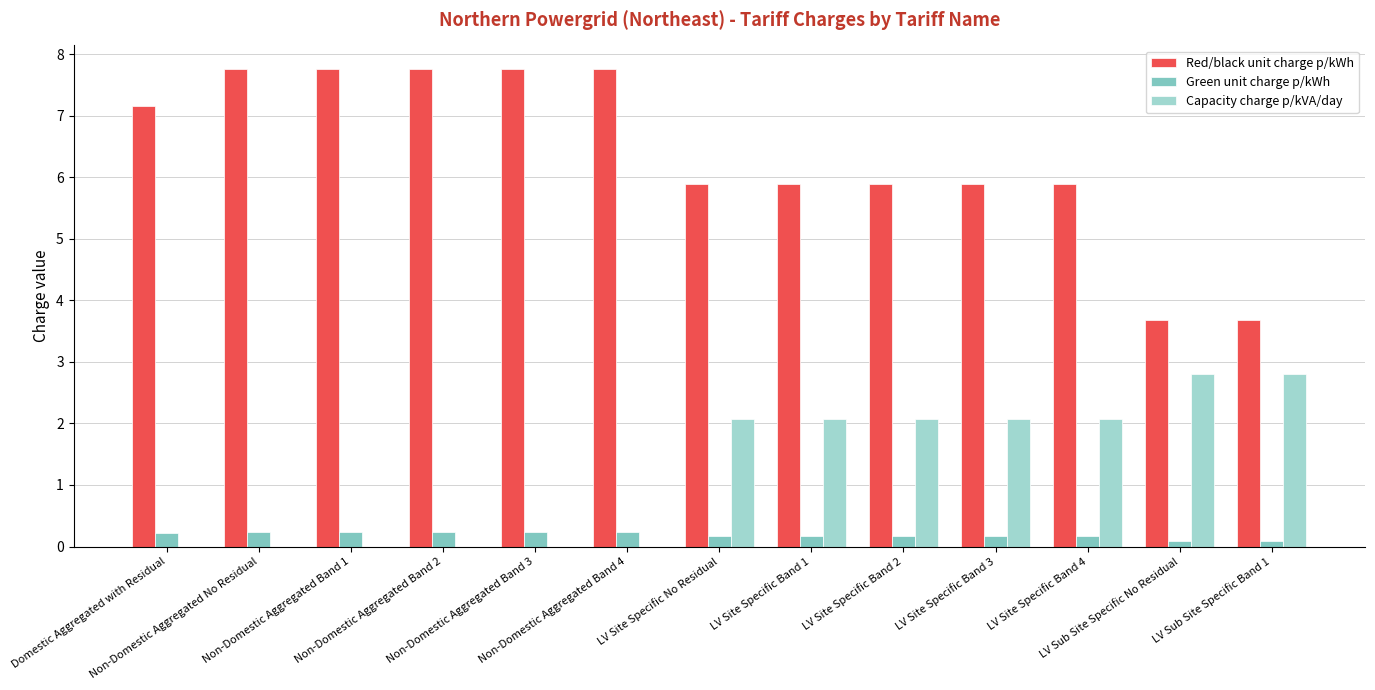

At which label does Red/black unit charge p/kWh reach its minimum?

LV Sub Site Specific No Residual